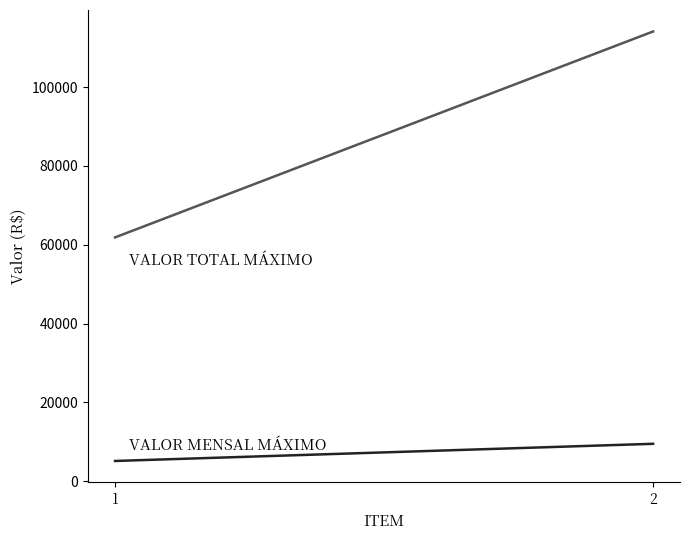

True or false: VALOR TOTAL MÁXIMO has a value of 61882.4 at 1.

True